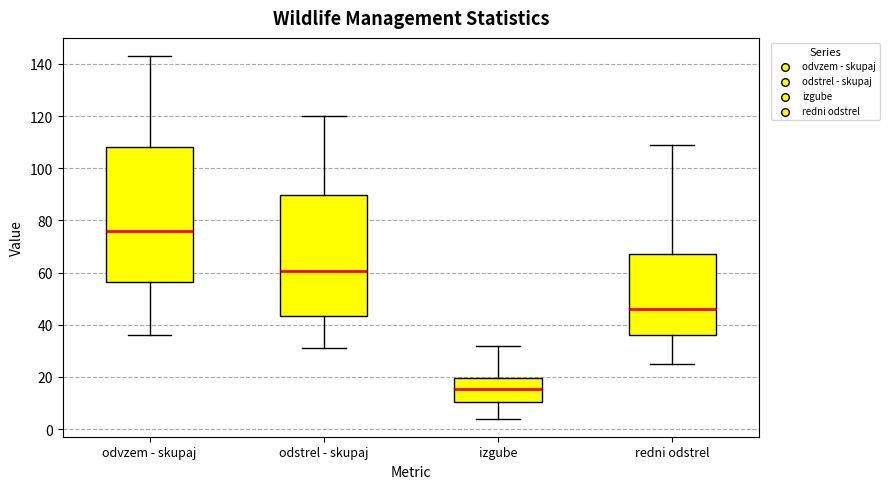

Which box is the tallest, from its lower edge to its upper edge?

odvzem - skupaj